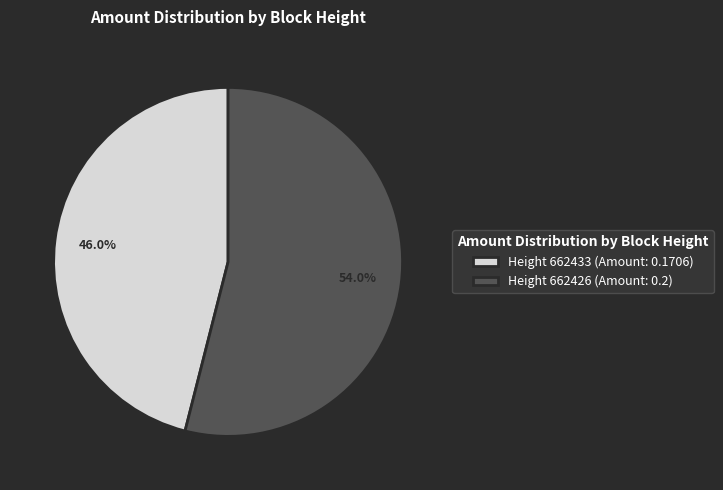

Which slice is the largest?

Height 662426 (Amount: 0.2)